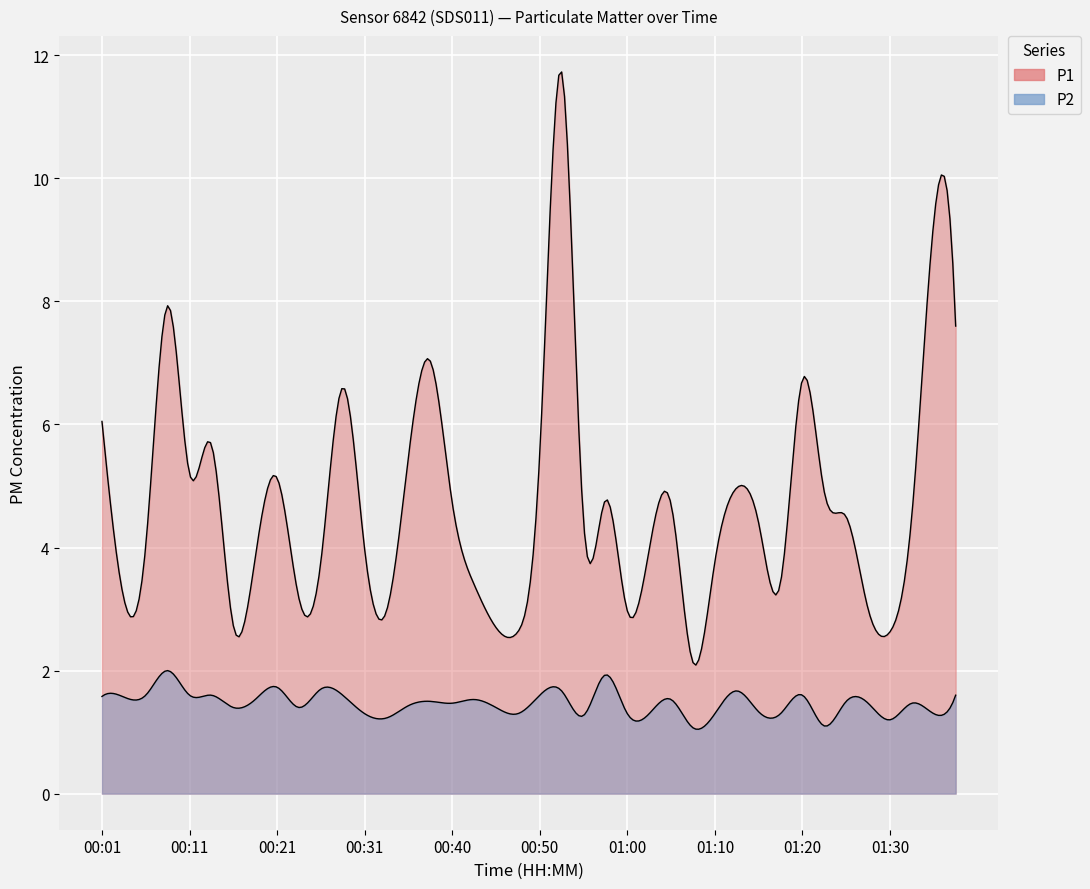

Rank the categories by P1 value from highest to lowest.

00:53, 01:35, 00:09, 01:38, 00:38, 01:20, 00:28, 00:01, 00:13, 00:50, 00:35, 00:11, 00:21, 01:13, 01:23, 00:58, 00:40, 01:05, 01:33, 01:25, 00:55, 01:15, 00:06, 00:31, 01:03, 00:18, 00:26, 01:10, 01:18, 00:43, 00:04, 00:23, 01:28, 00:33, 01:00, 00:16, 00:45, 00:48, 01:30, 01:07